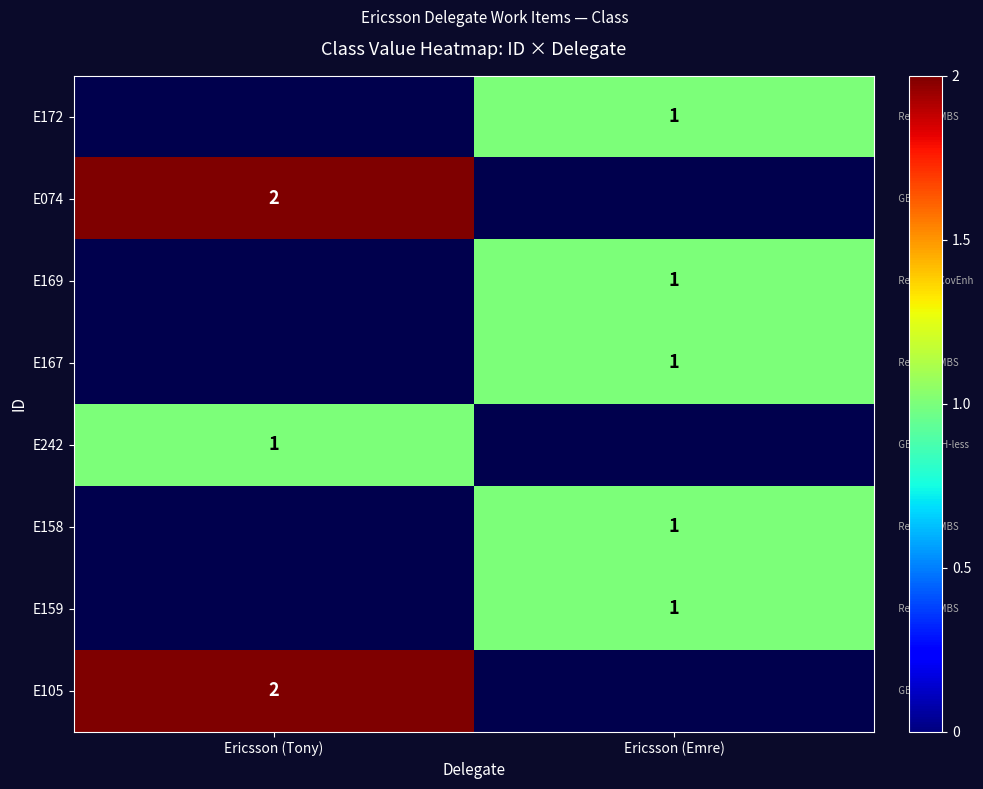

True or false: E158 has a value of 0 at Ericsson (Emre).

False